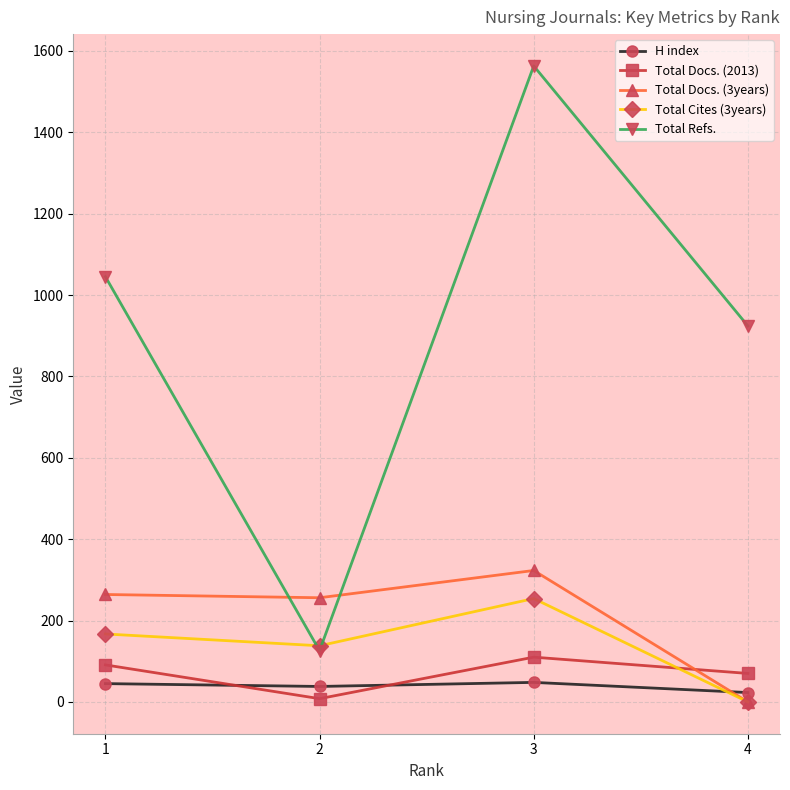

What is the sum of all Total Cites (3years) values?

559